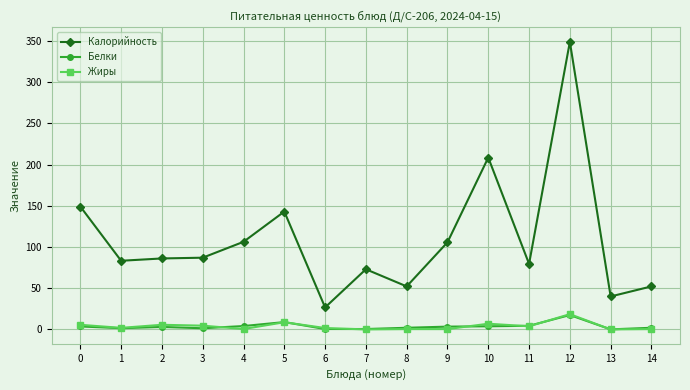

What is the difference between the maximum and minimum values in the Белки series?

17.4